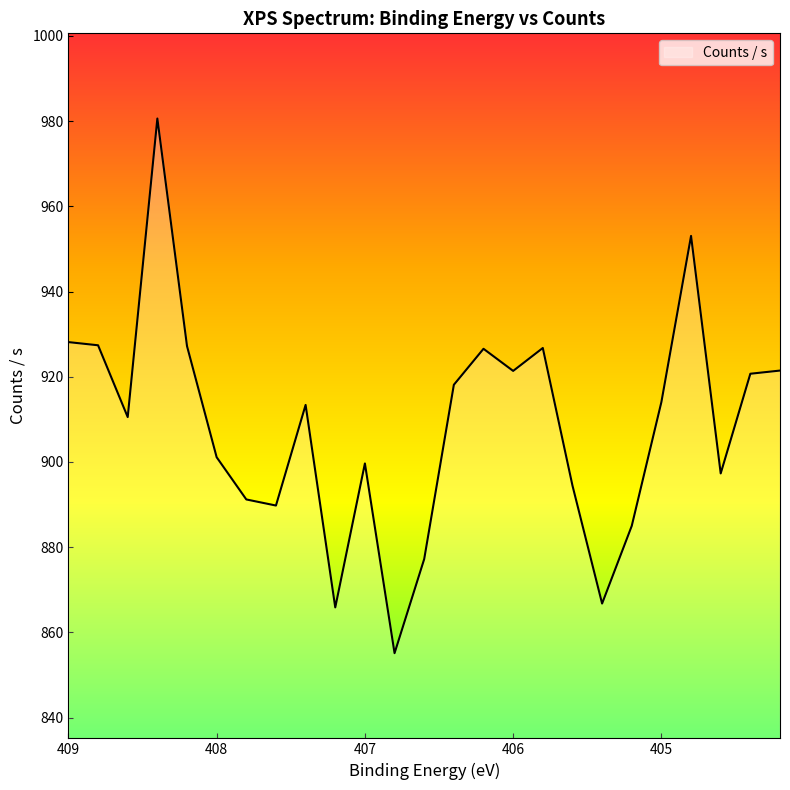

True or false: there are more than 2 points higher than both neighbors.

True